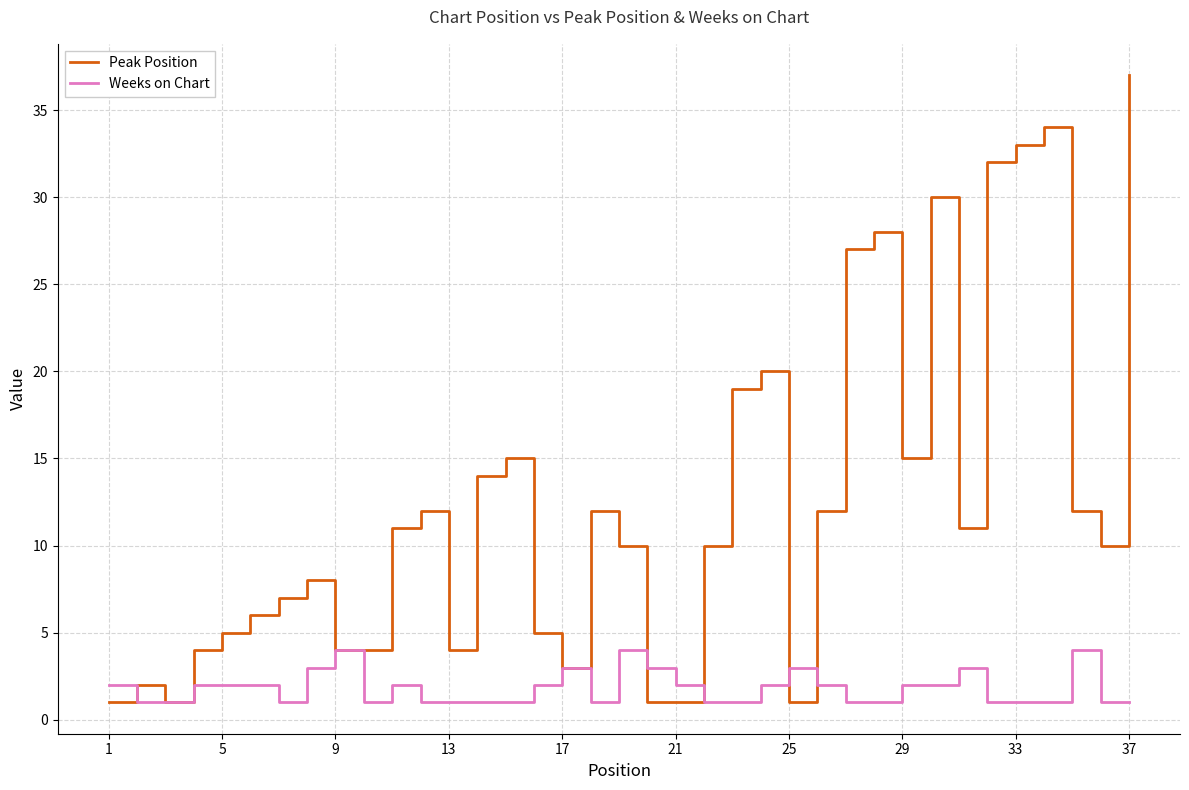

Which series has the largest range (max minus min)?

Peak Position